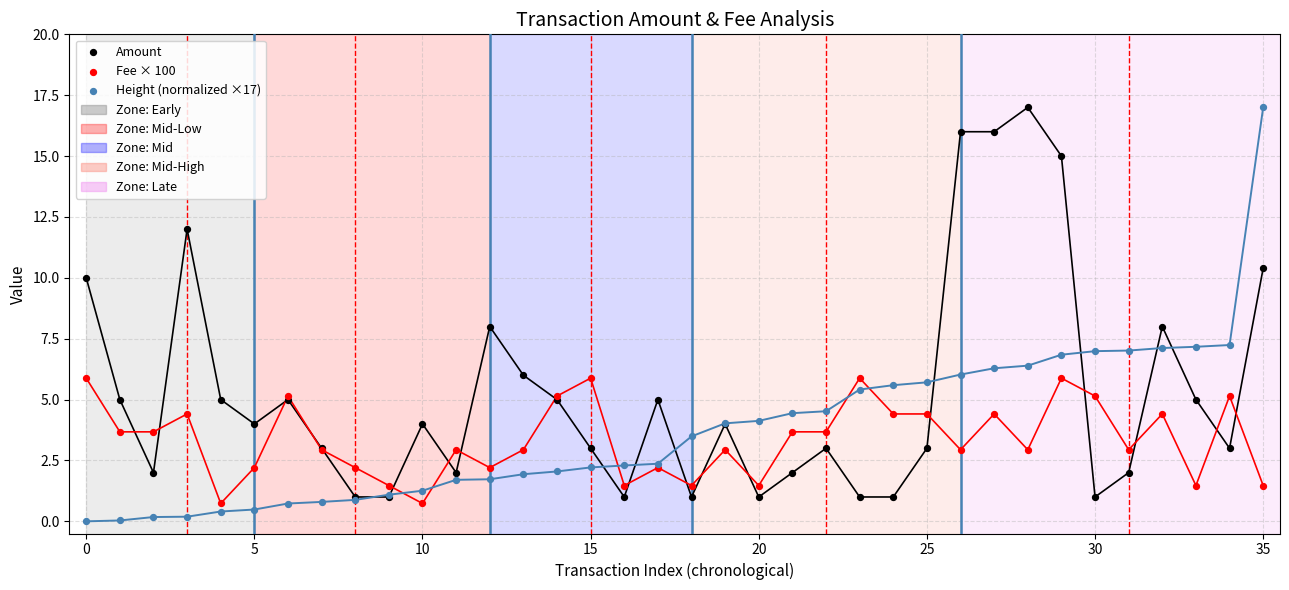

What are all the series names shown in the legend?

Amount, Fee × 100, Height (normalized ×17)